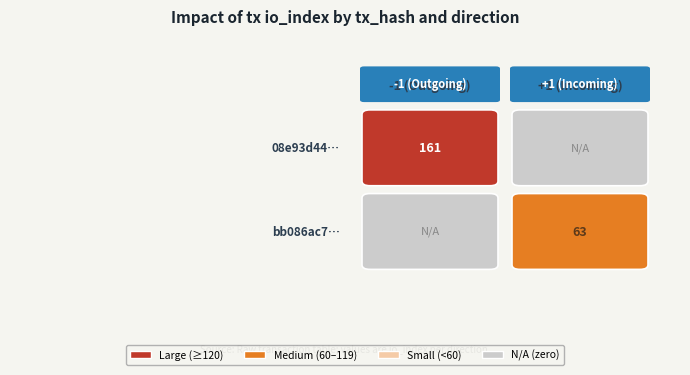

What is the sum of the bb086ac70e57d4cdc4769d51214f133f0d43123 values at direction and io_index?

64